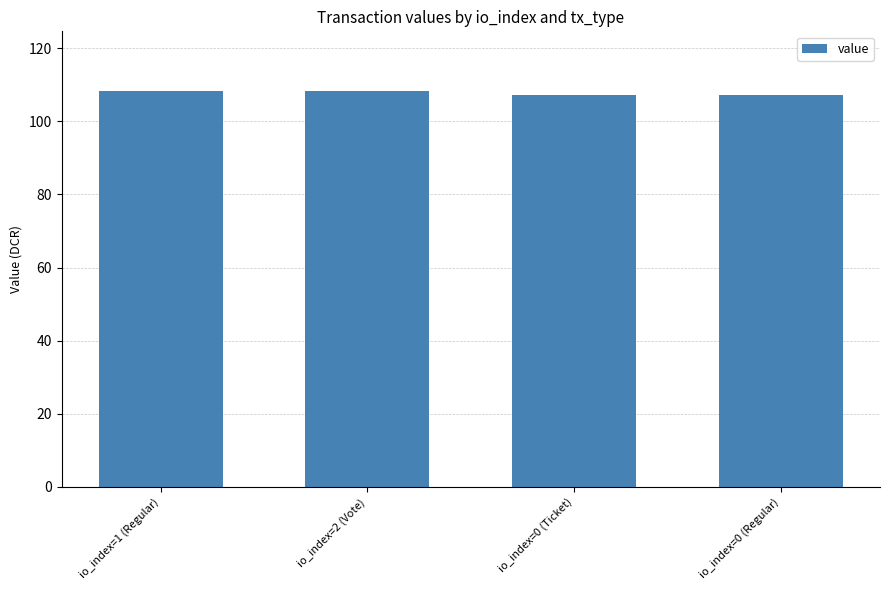

Which has a higher value, io_index=2 (Vote) or io_index=0 (Regular)?

io_index=2 (Vote)